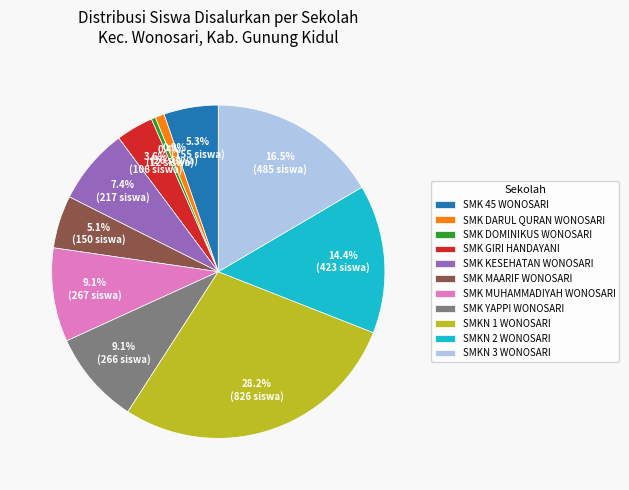

Does any single category account for the majority?

No